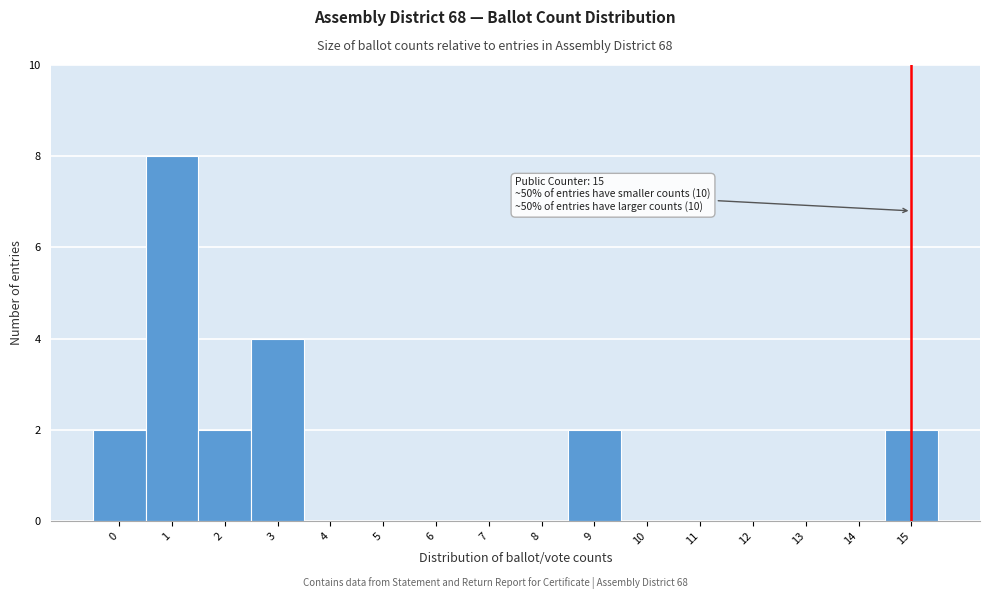

Reading left to right, what are all the values shown in this chart?

0=2	1=8	2=2	3=4	4=0	5=0	6=0	7=0	8=0	9=2	10=0	11=0	12=0	13=0	14=0	15=2